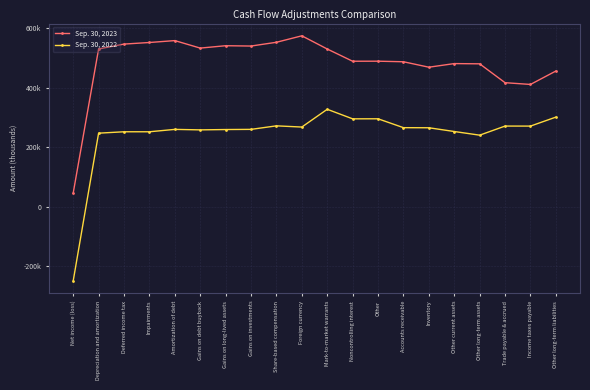

True or false: Sep. 30, 2023 and Sep. 30, 2022 intersect in this chart.

False